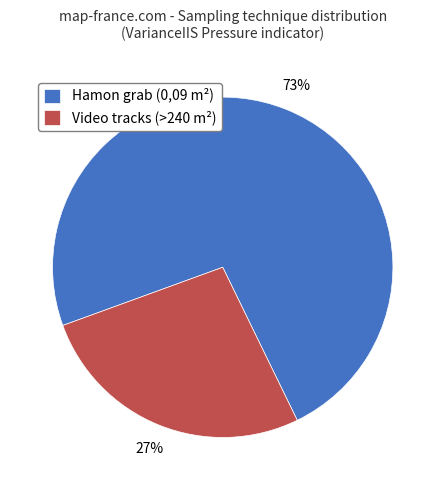

What percentage is the Video tracks (>240 m²) slice, to the nearest percent?

27%